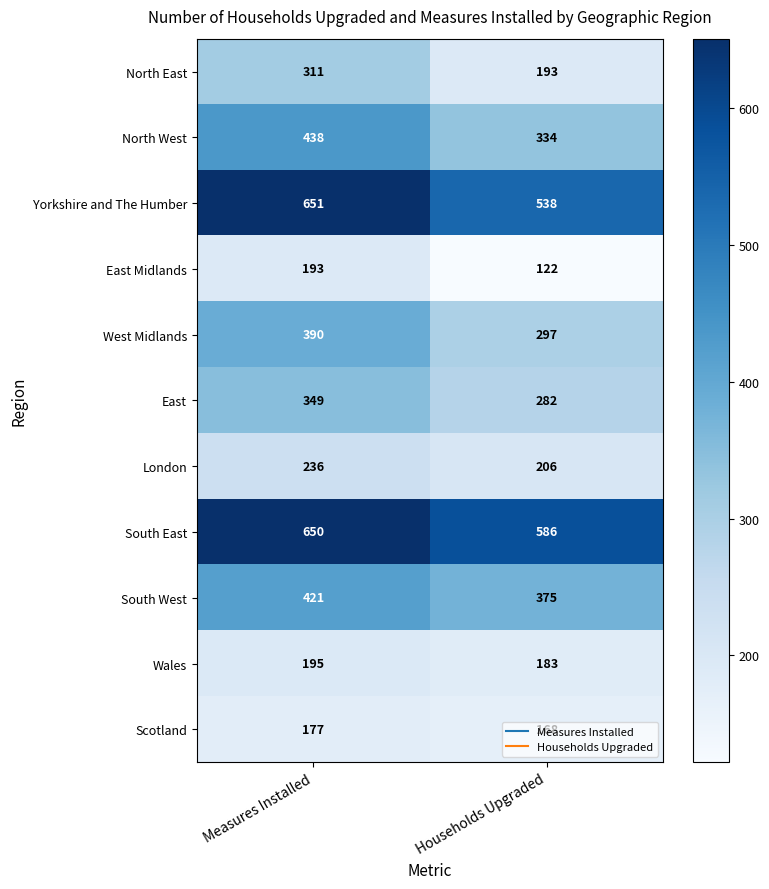

At how many categories does at least one series exceed 309?

2